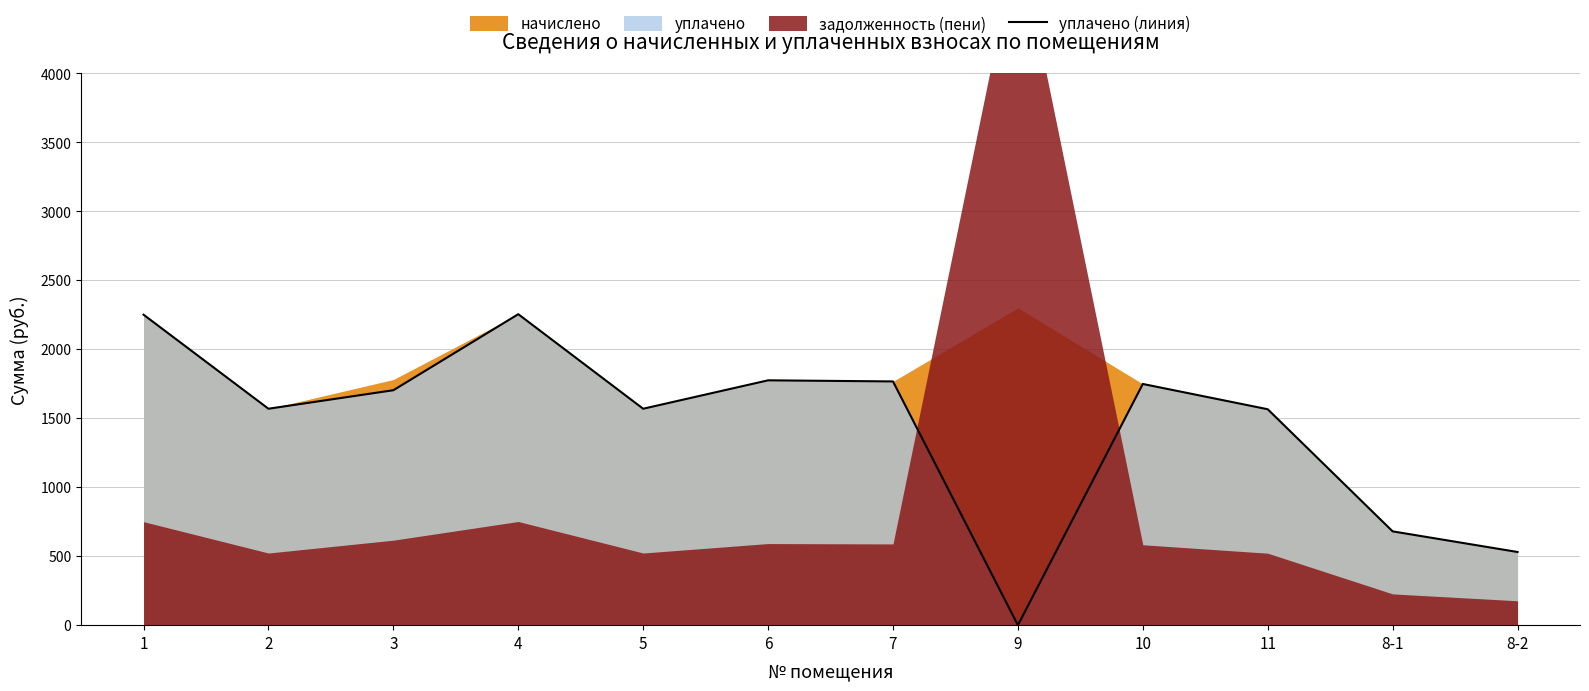

What is the sum of all values?

17413.6